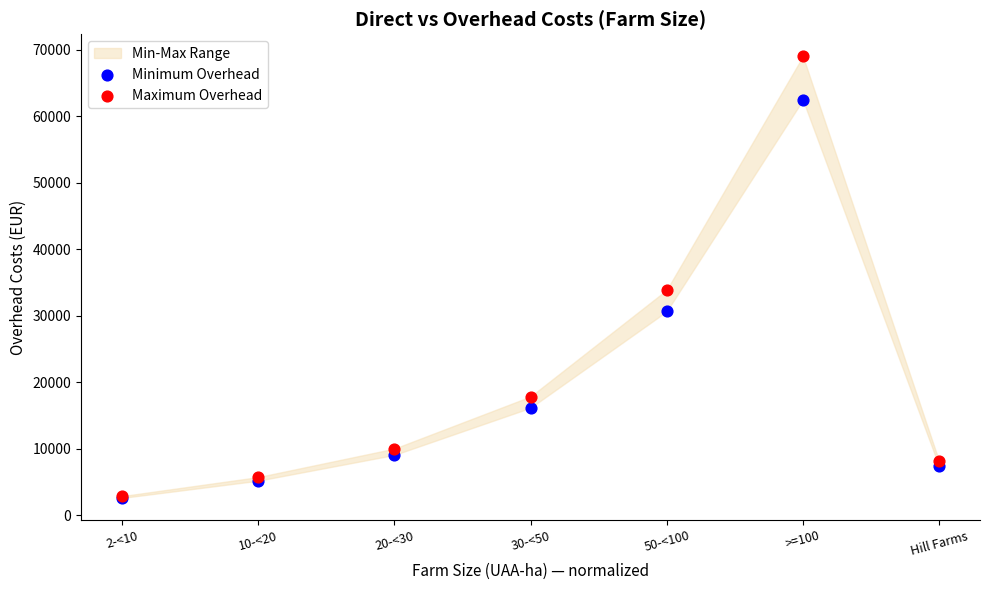

Which series contains the highest Y value?

Maximum Overhead